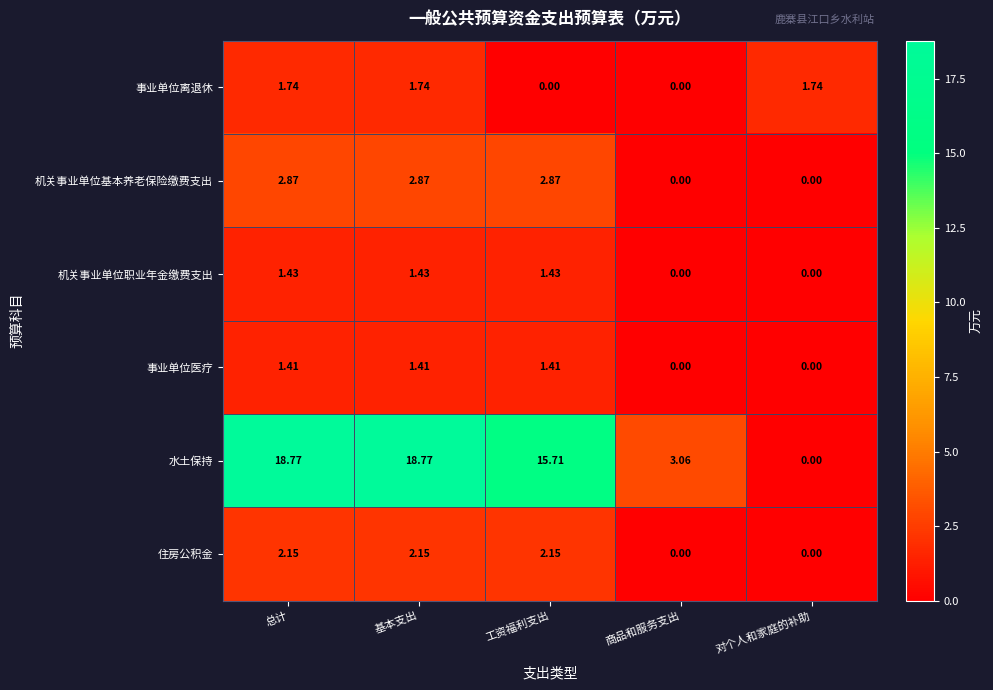

At which label does 住房公积金 first exceed 2?

总计